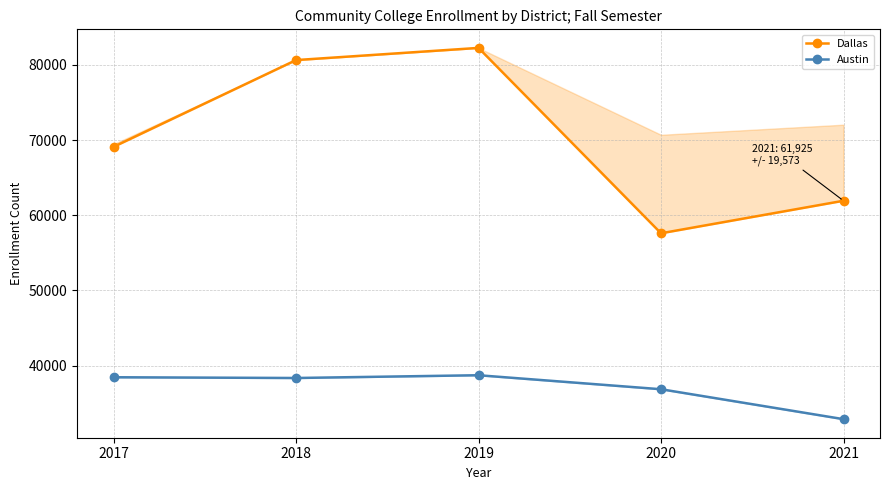

What is the approximate value of Austin at 2019, to the nearest 10?

38730